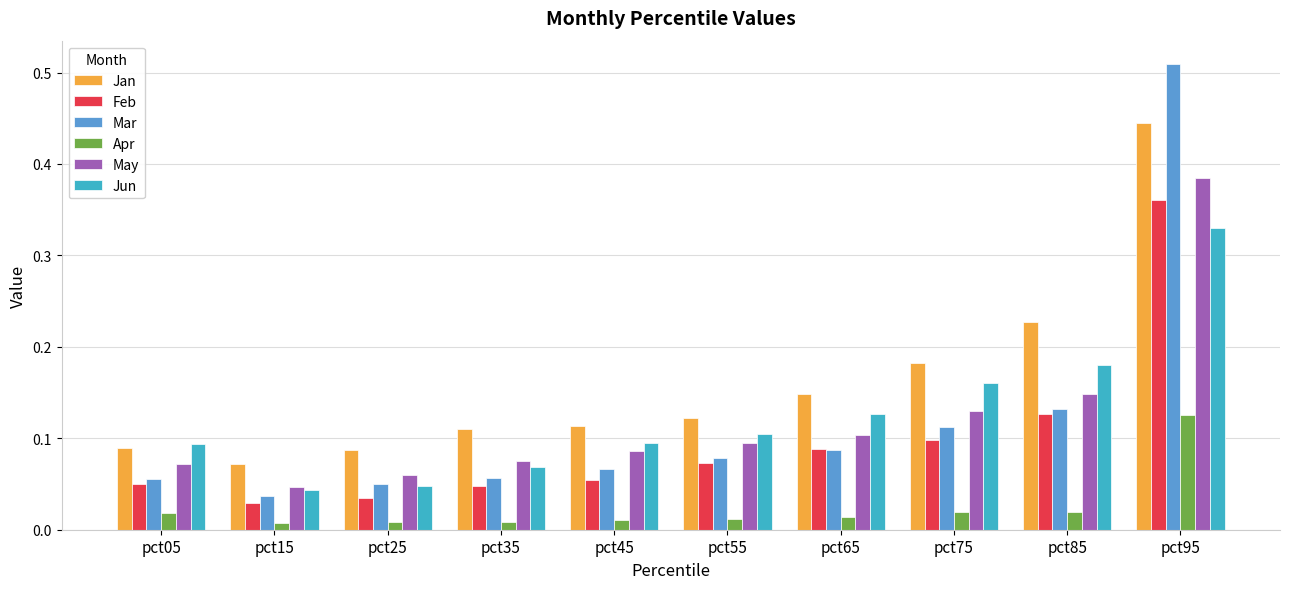

What is the sum of the Jan values at pct65 and pct95?

0.6